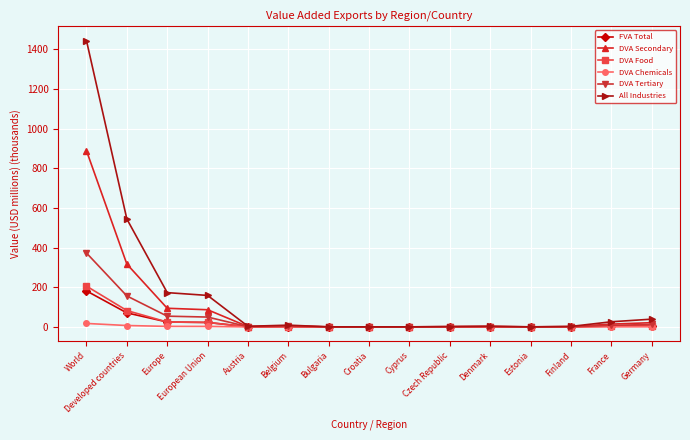

What is the highest value of the DVA Secondary series?

888.0